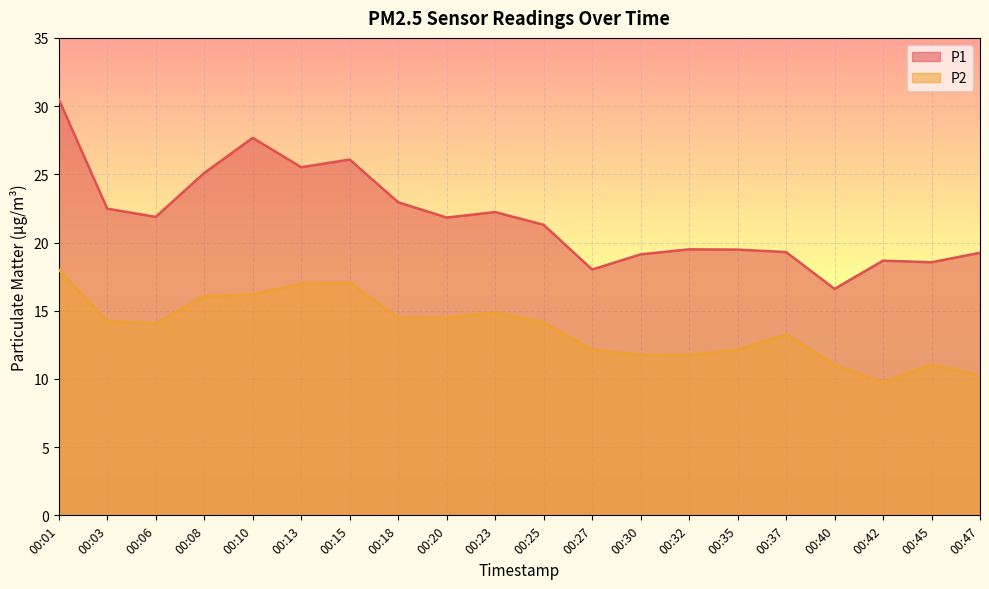

Which series changed the most between 00:18 and 00:20?

P1